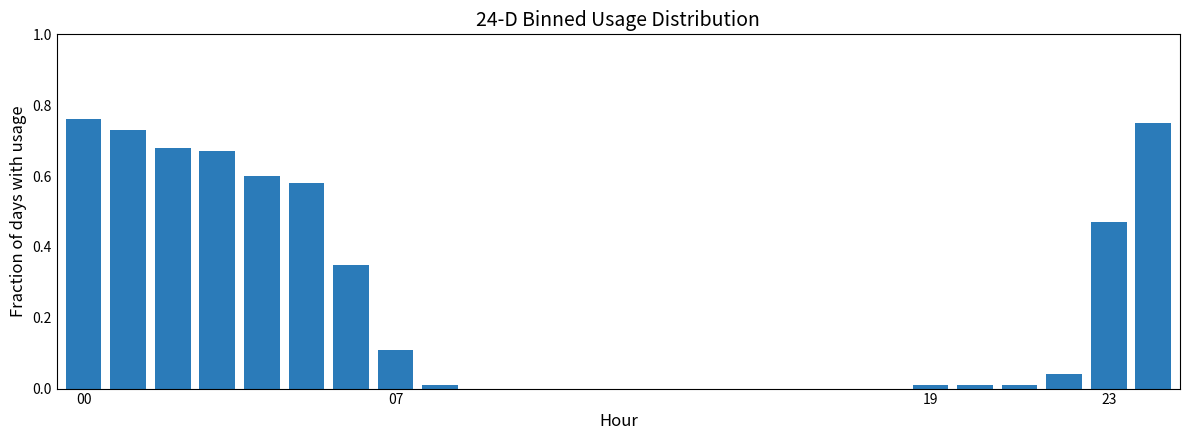

What is the label of the 24th bar from the right?

07